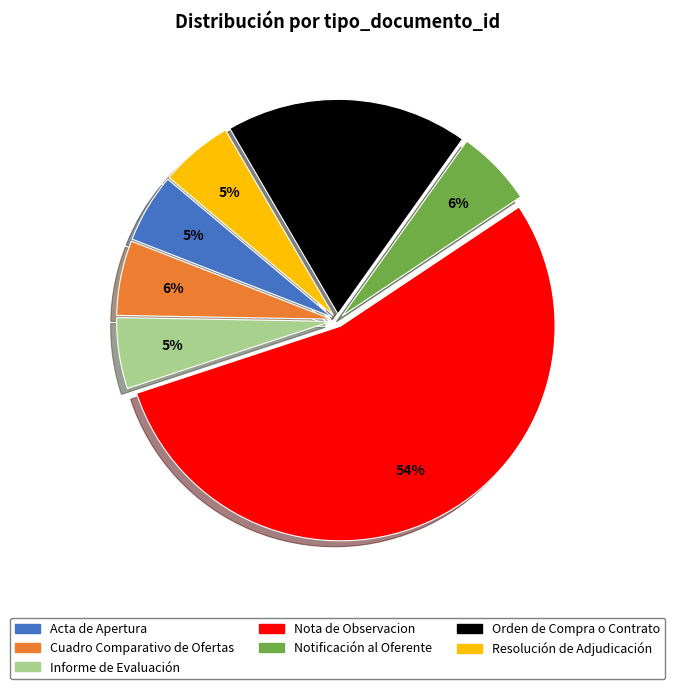

Count the number of slices in the pie.

7